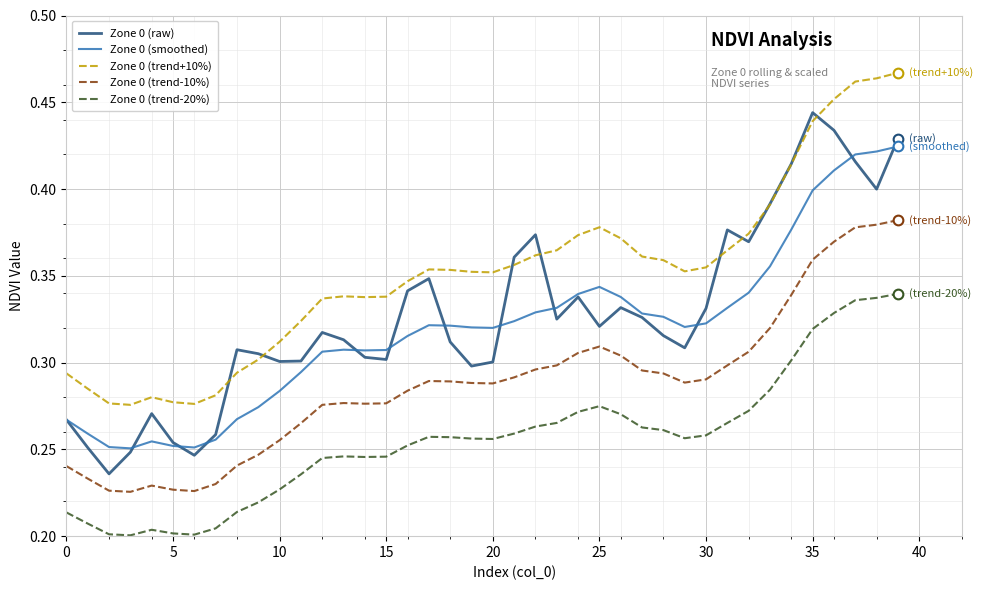

How many lines are shown in the chart?

5